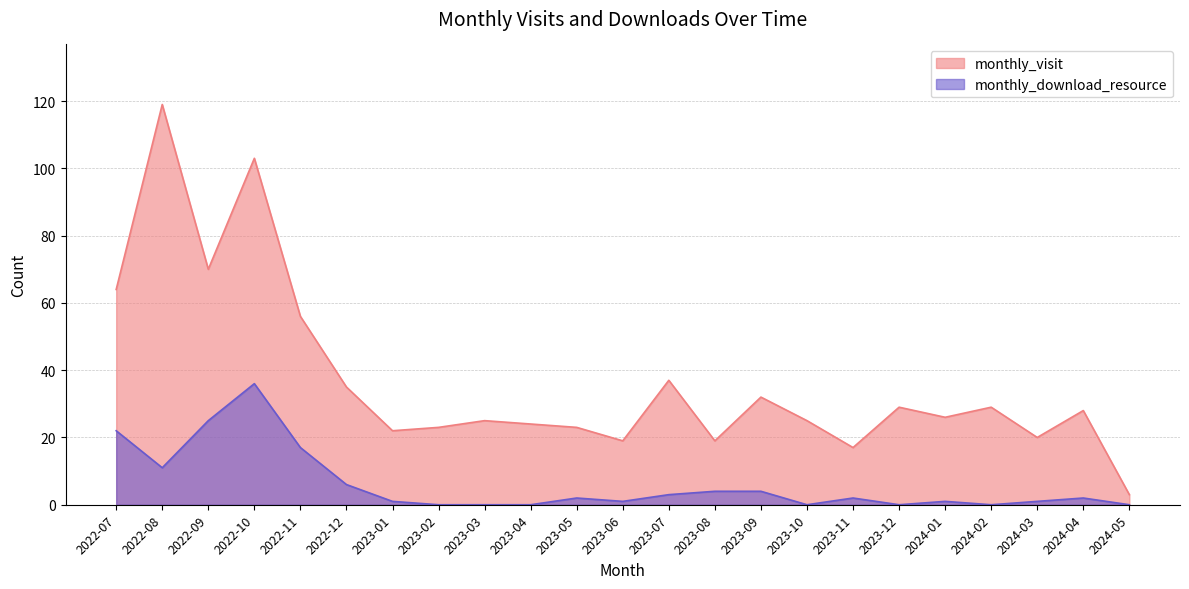

What is the total value across all series at 2024-01?

27